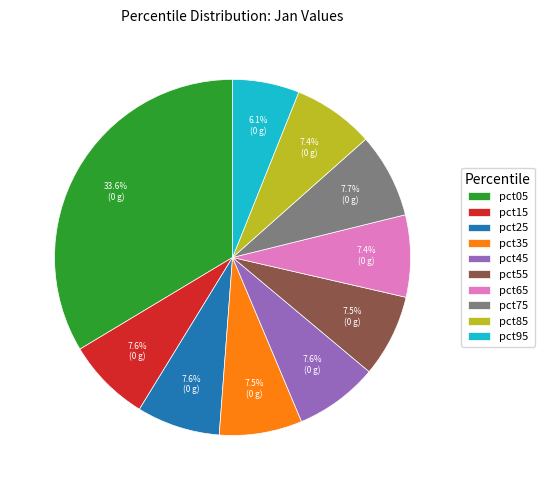

Does pct15 represent more than half of the total?

No